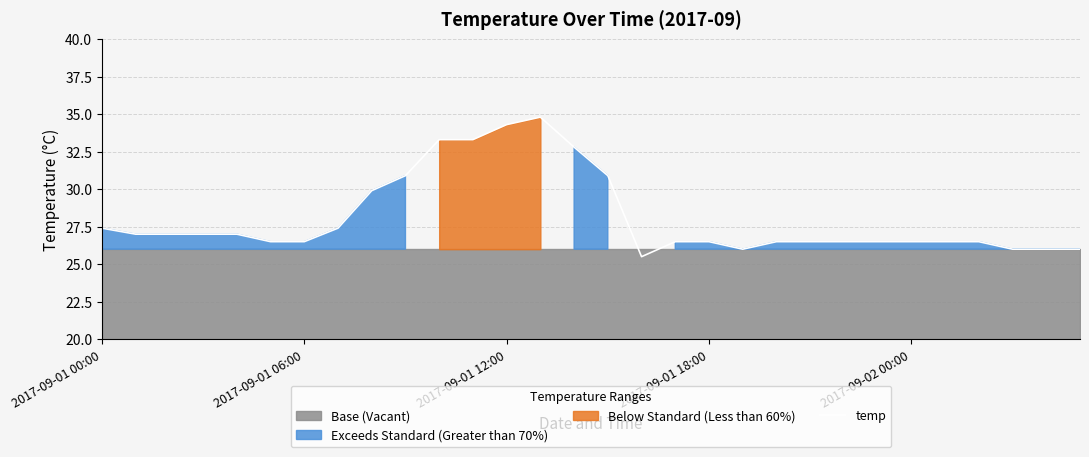

How many points are higher than both their immediate neighbors (excluding endpoints)?

1